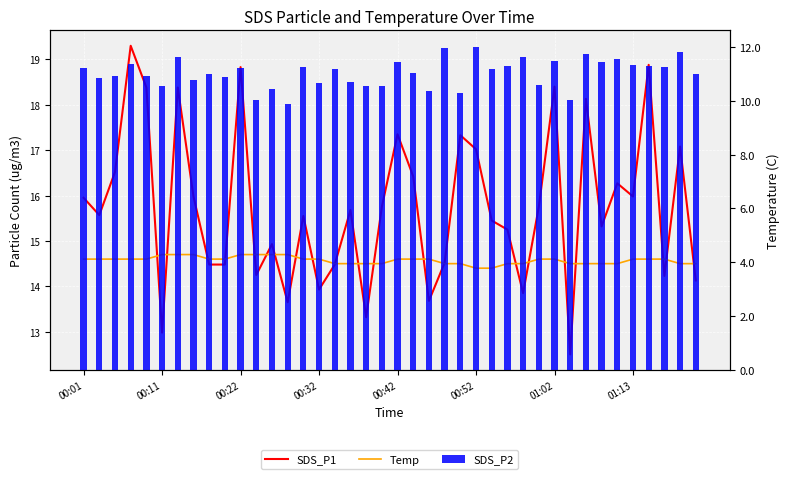

What position from the left is 37?

38